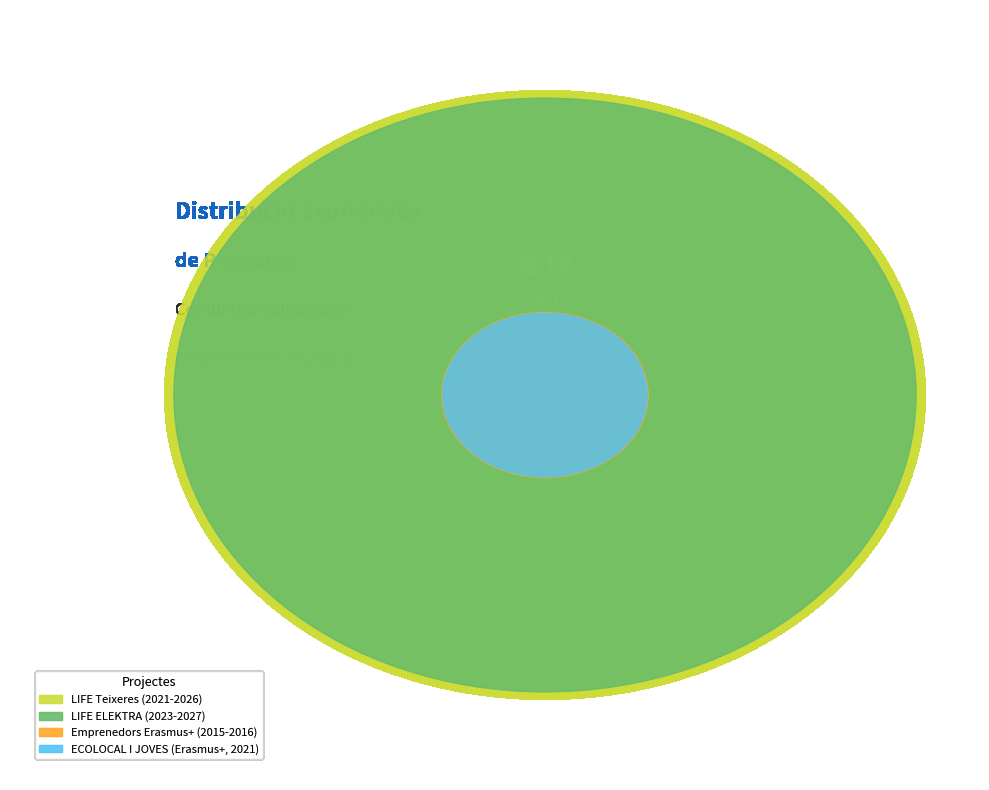

How many slices are in this pie chart?

4